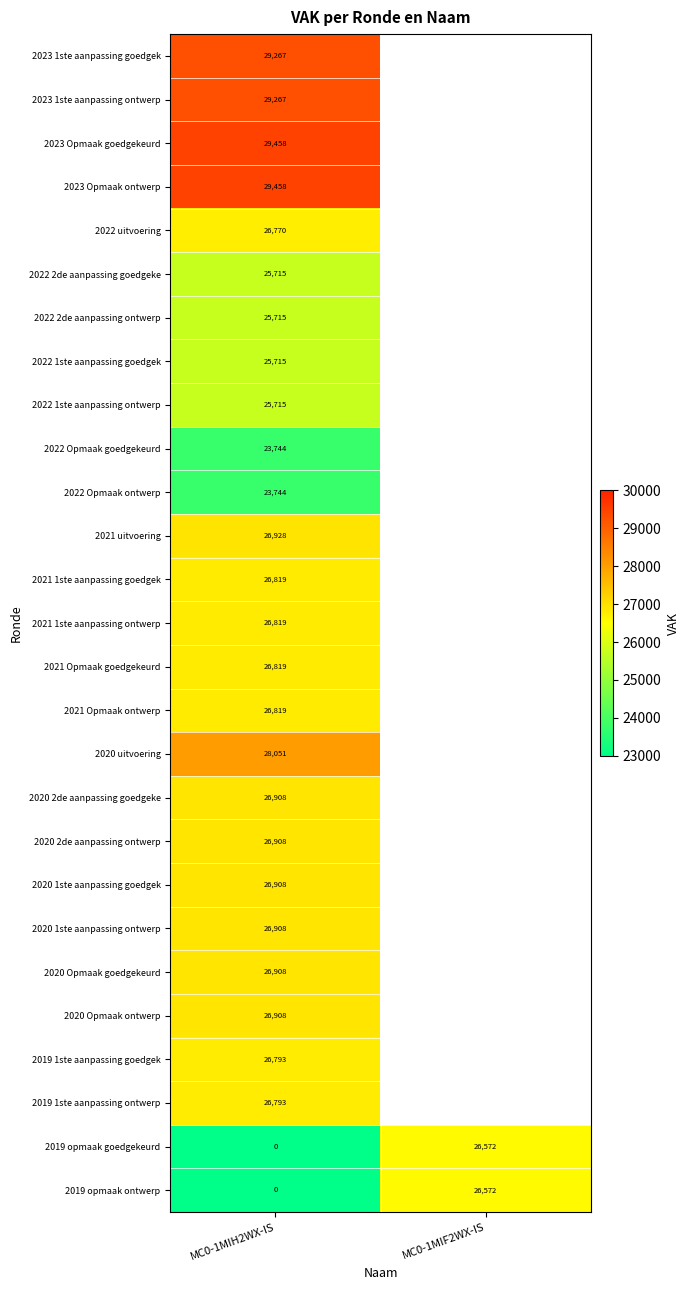

The 2021 1ste aanpassing ontwerp series shows 37330.8 at MC0-1MIH2WX-IS. True or false?

False